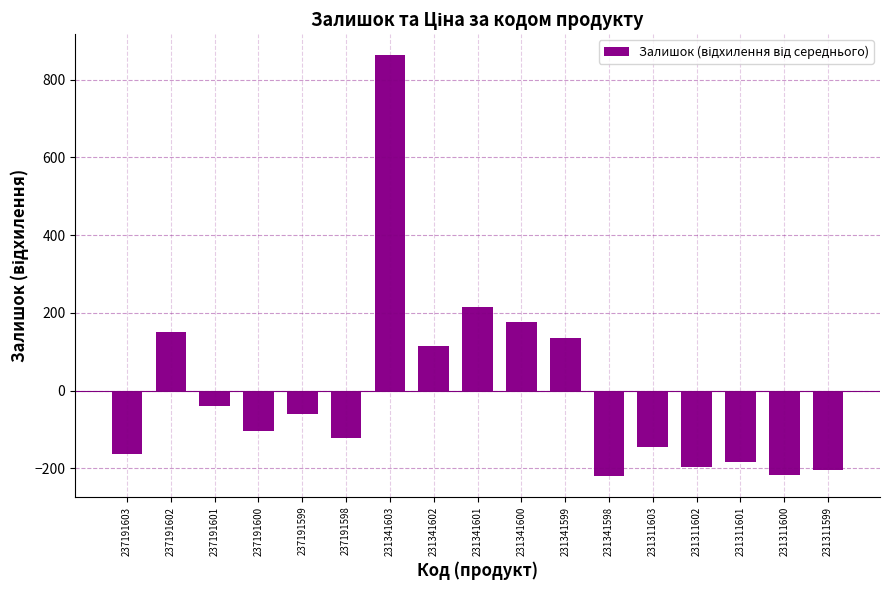

What is the greatest value displayed?

862.9